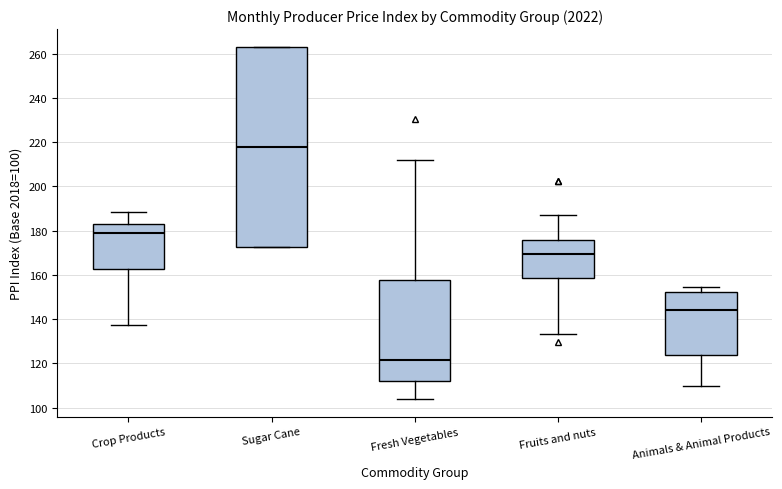

Where is the upper edge of the box for Animals & Animal Products on the y-axis? The values are not printed on the chart, so give them approximately, as read against the axis.

152